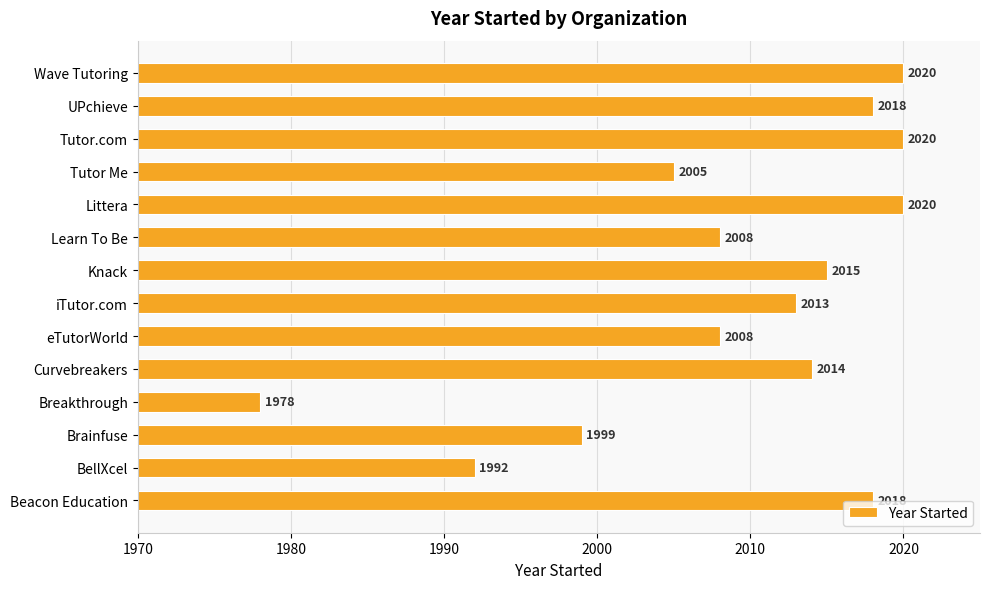

Where is the data nearest to the value 1999?

Brainfuse